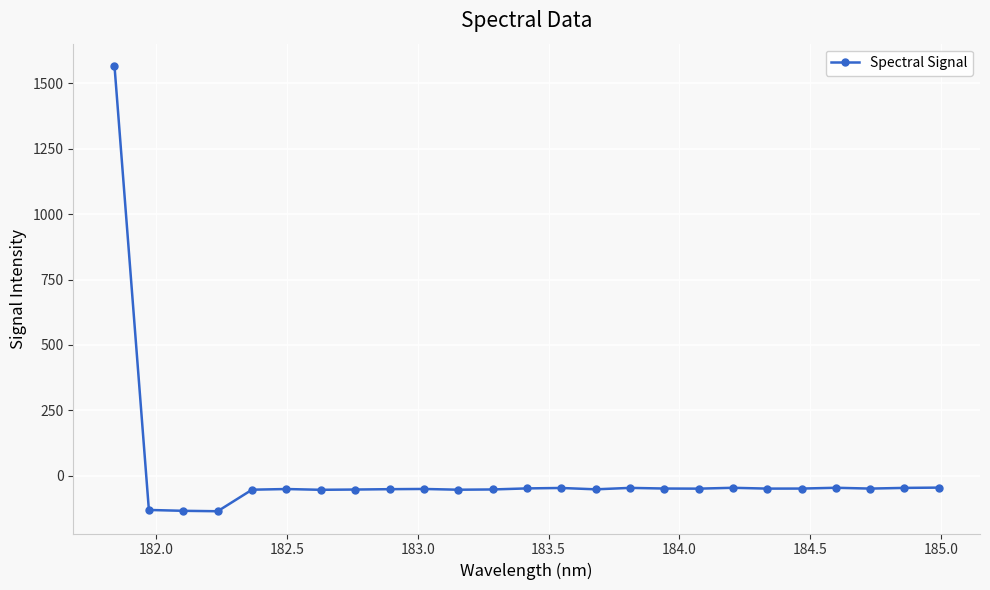

True or false: the data has more than 1 interior local peaks.

True